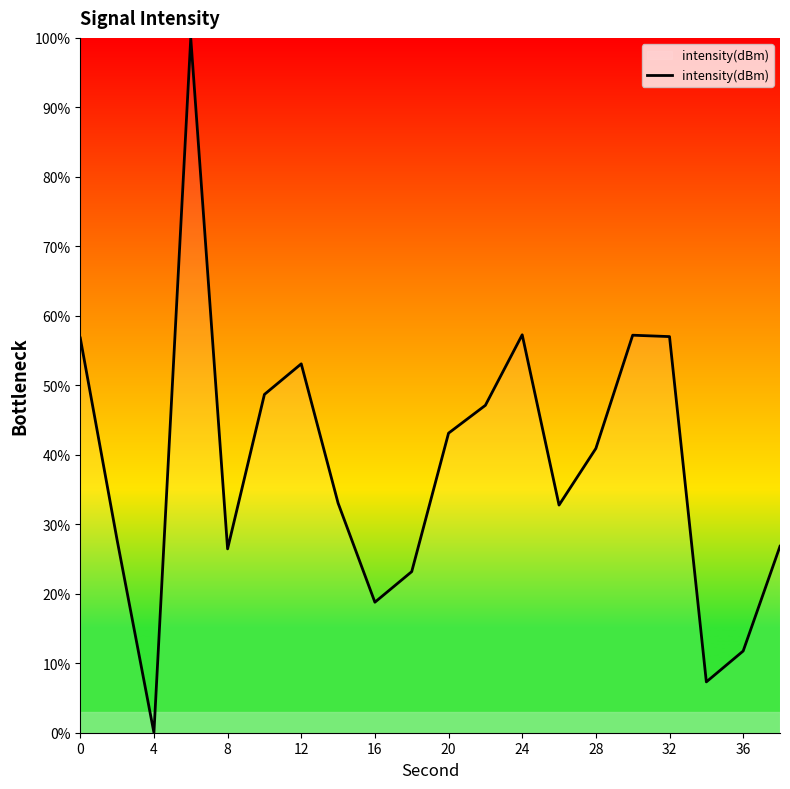

What is the average value?

38.5